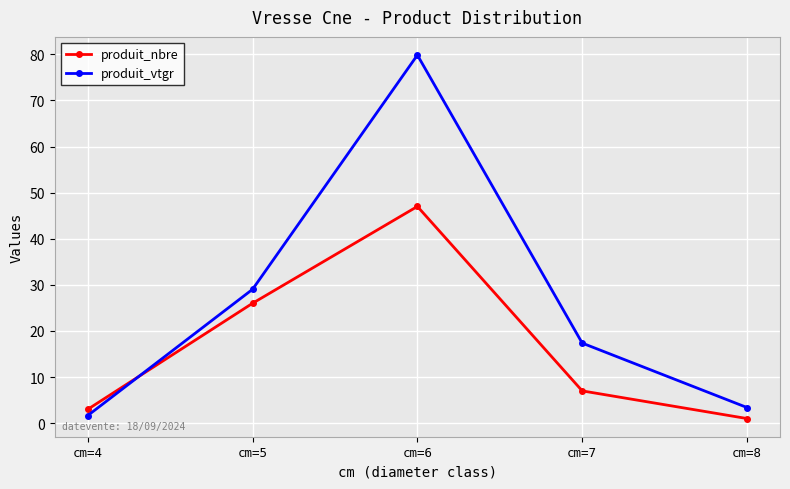

The produit_nbre series shows 7.0 at cm=7. True or false?

True